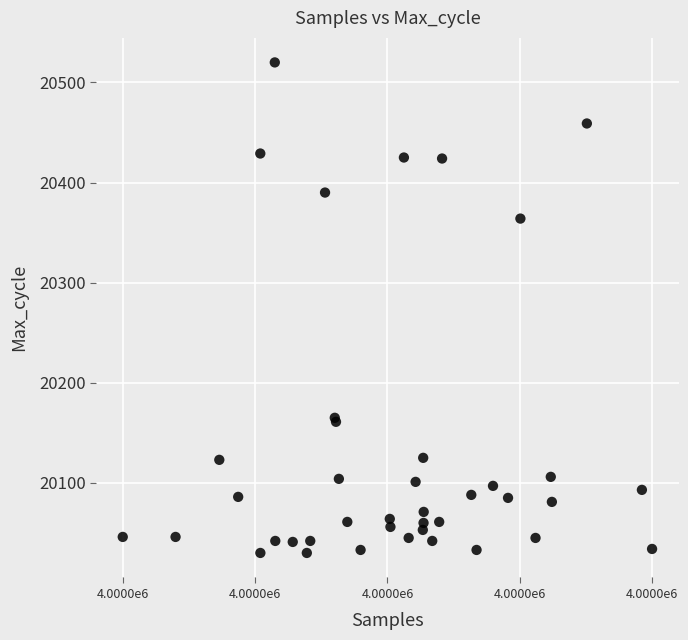

What Y value in the scatter plot is closest to 20275?

20364